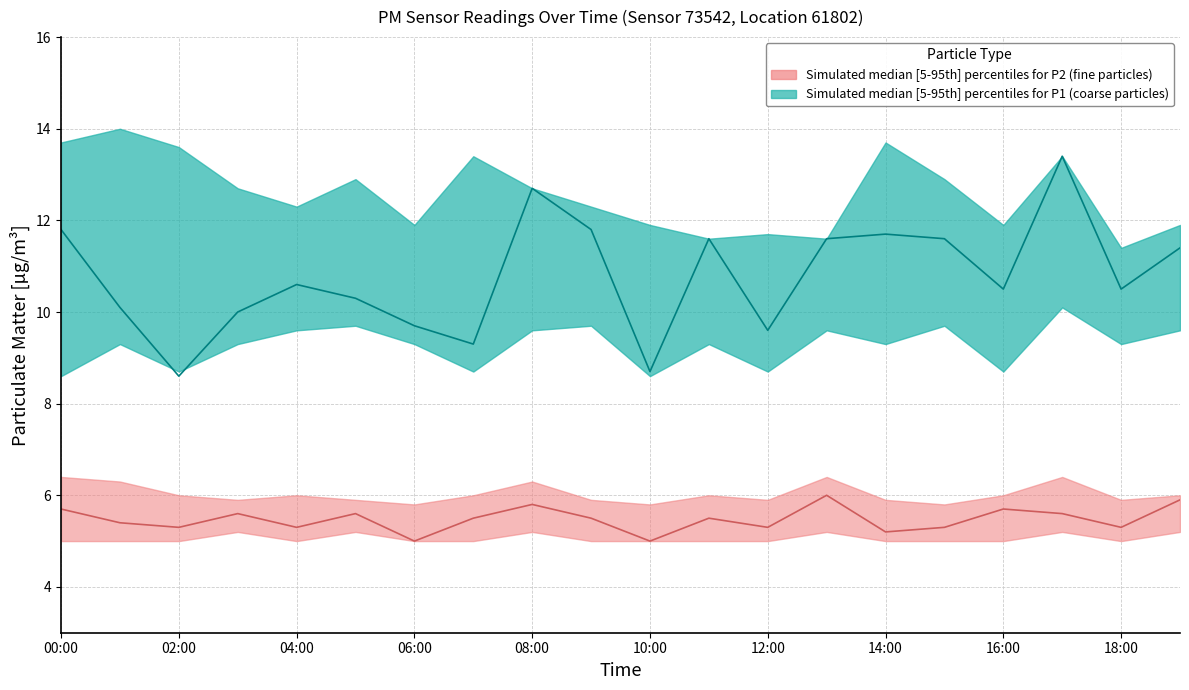

What is the highest value of the P2 series?

6.0